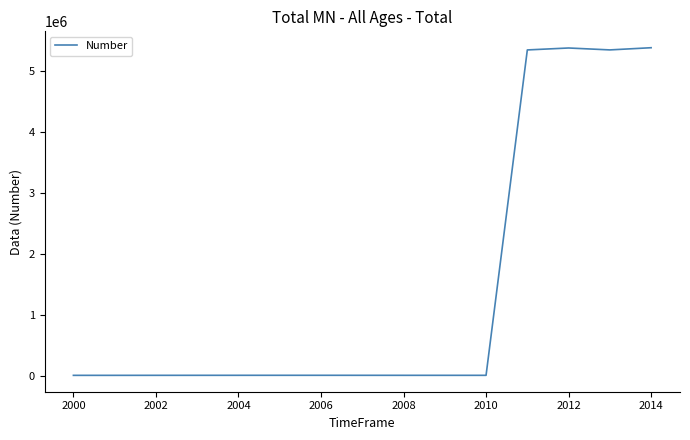

What is the difference between the maximum and minimum values?

5368313